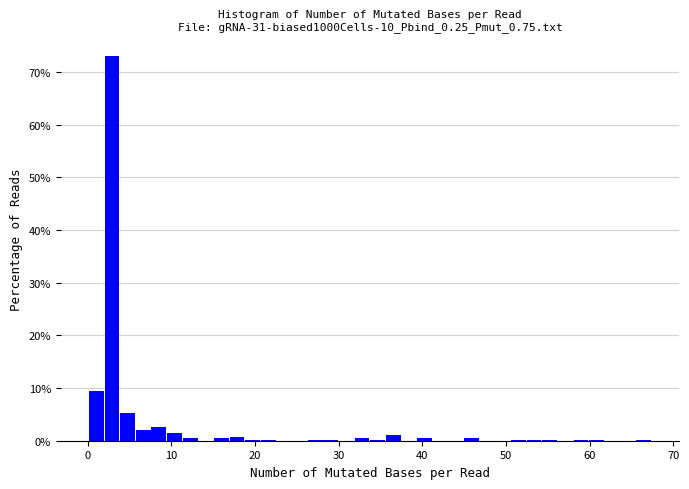

Around what value on the x-axis is the tallest bar? Give the approximate position of its centre, as read against the axis.

3